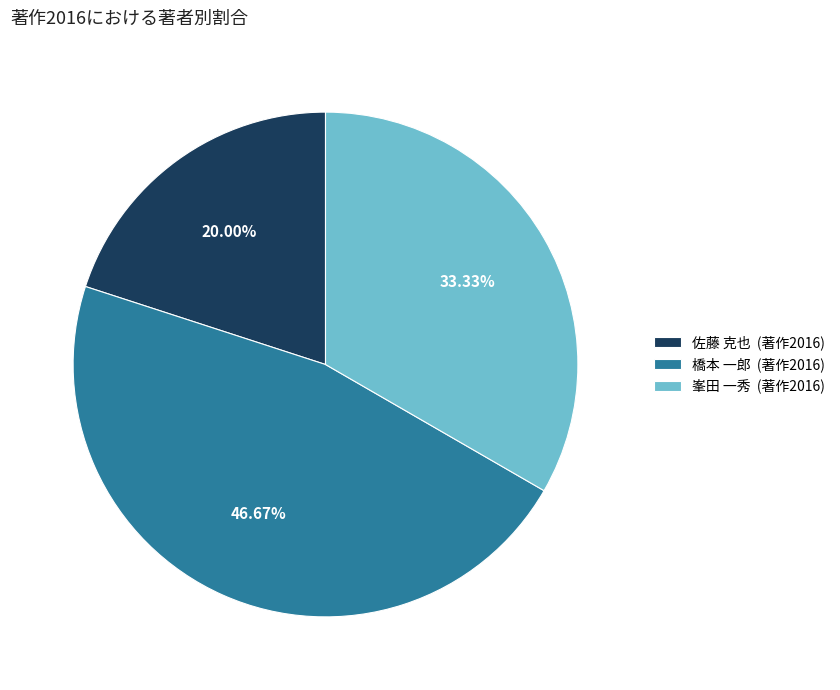

What is the ratio of the value at 峯田 一秀 to the value at 佐藤 克也?

1.7